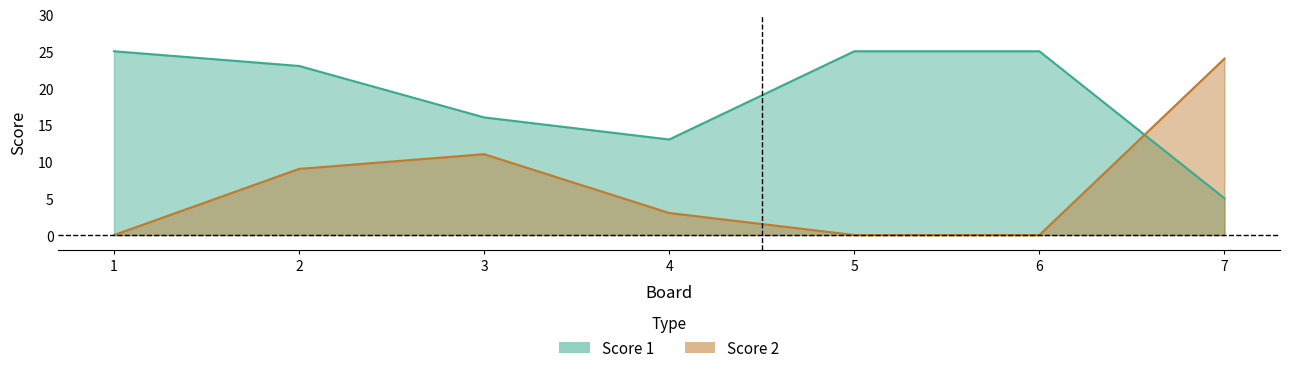

Which label corresponds to the smallest value in the chart?

1